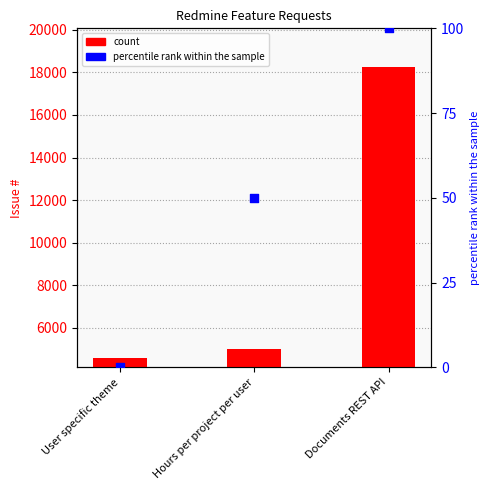

Which series contains the highest Y value?

#